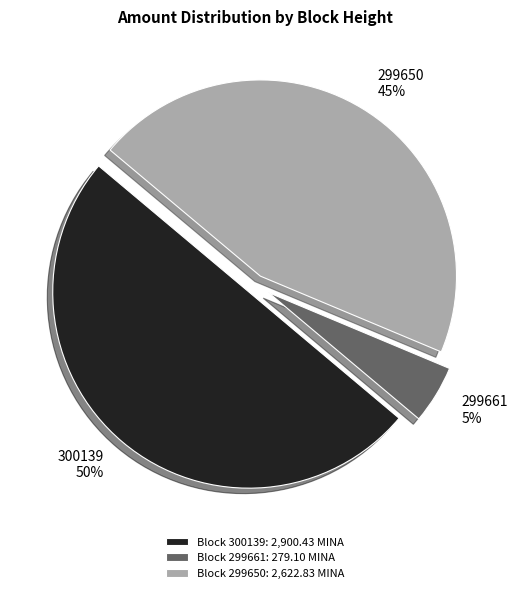

To the nearest percent, what is the difference between the largest and smallest slice percentages?

45%